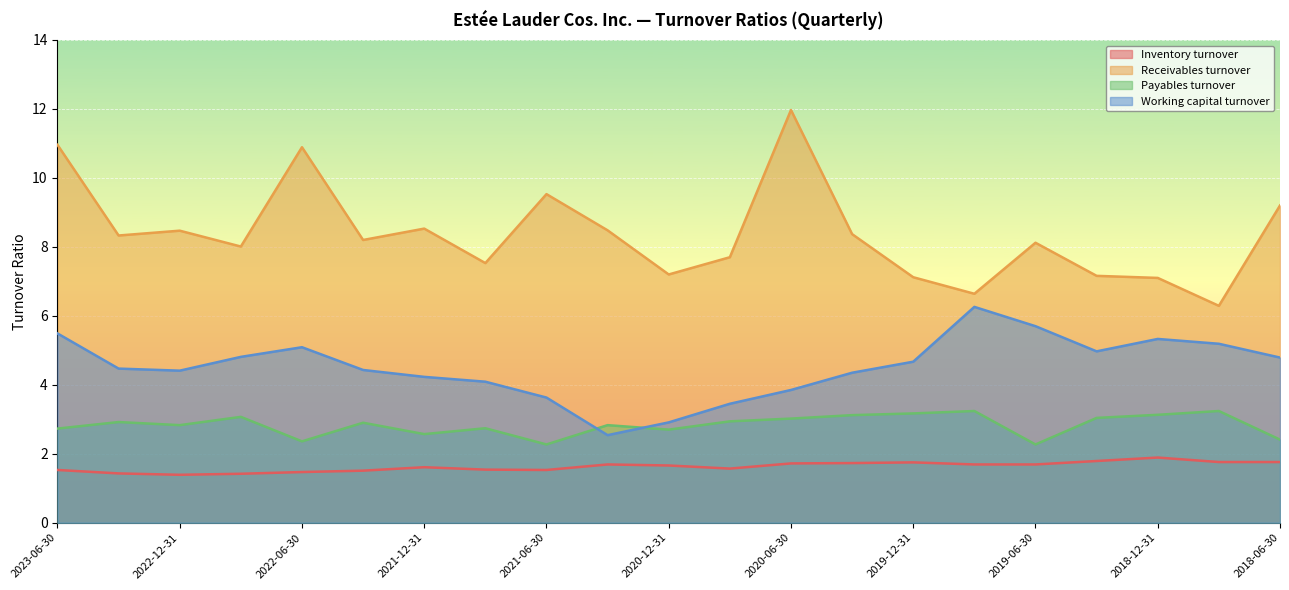

At which category does the chart reach its minimum across all series?

2022-12-31